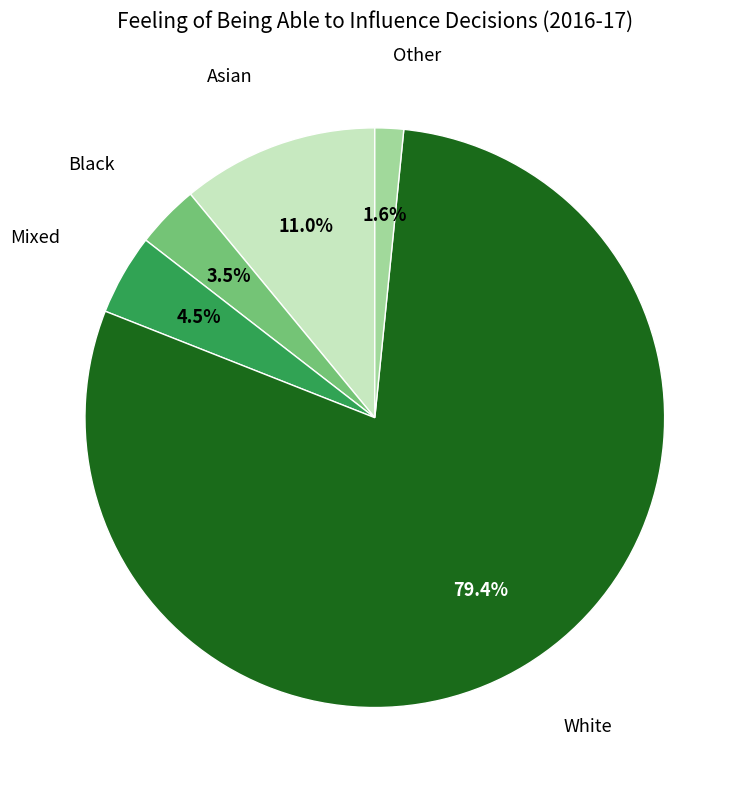

Count the number of slices in the pie.

5